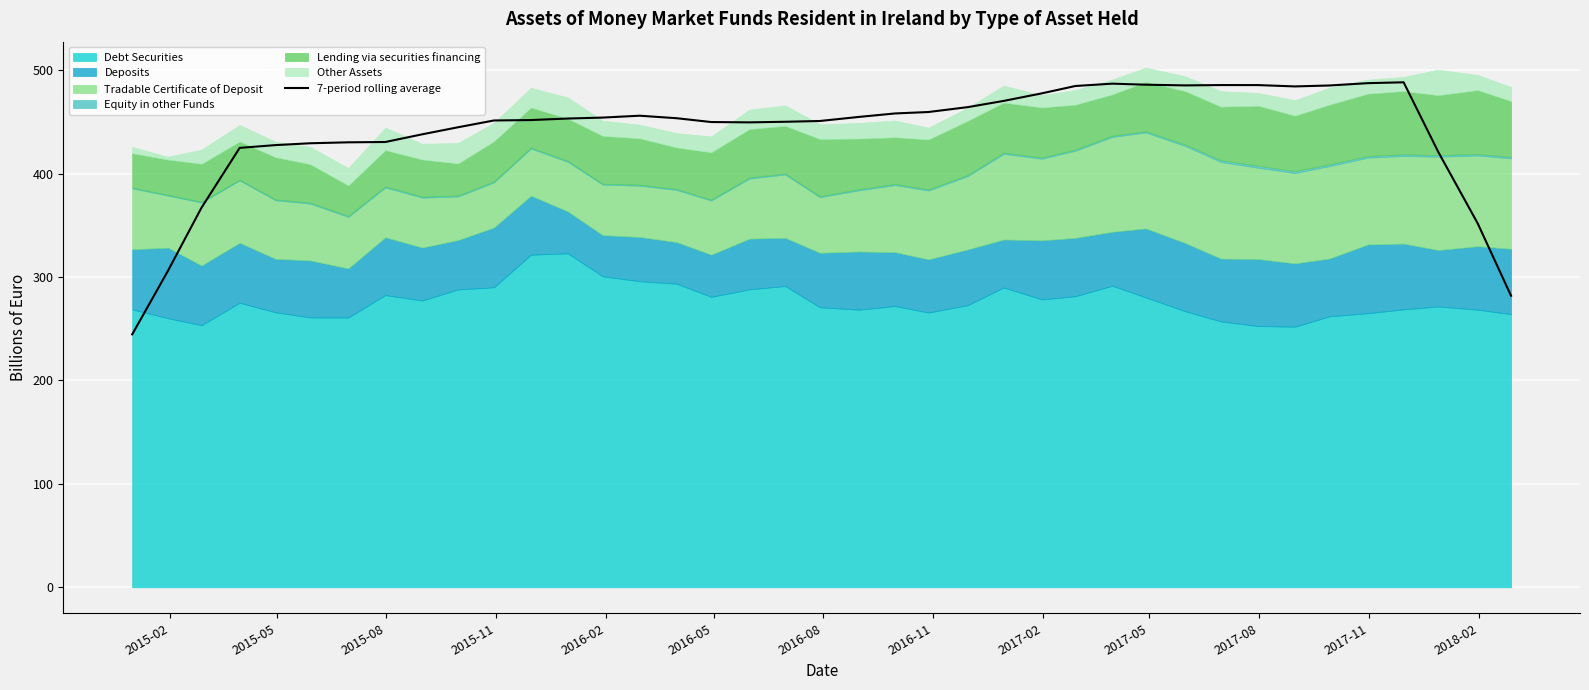

What is the highest value of the 7-period rolling average series?

488.4